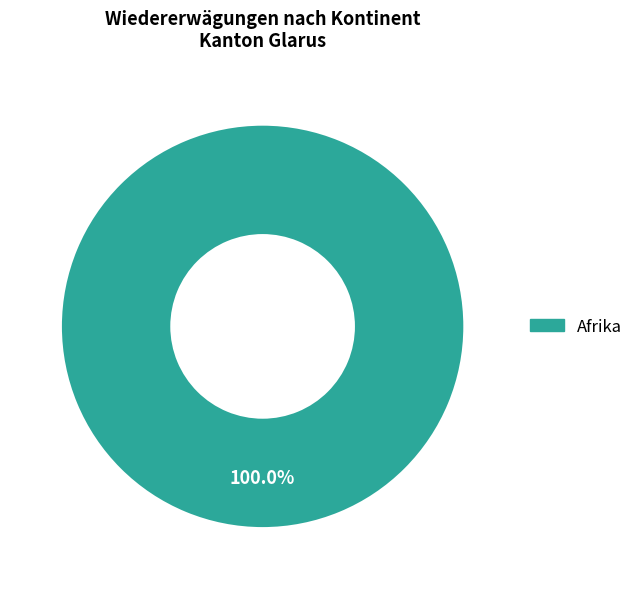

Count the number of slices in the pie.

1